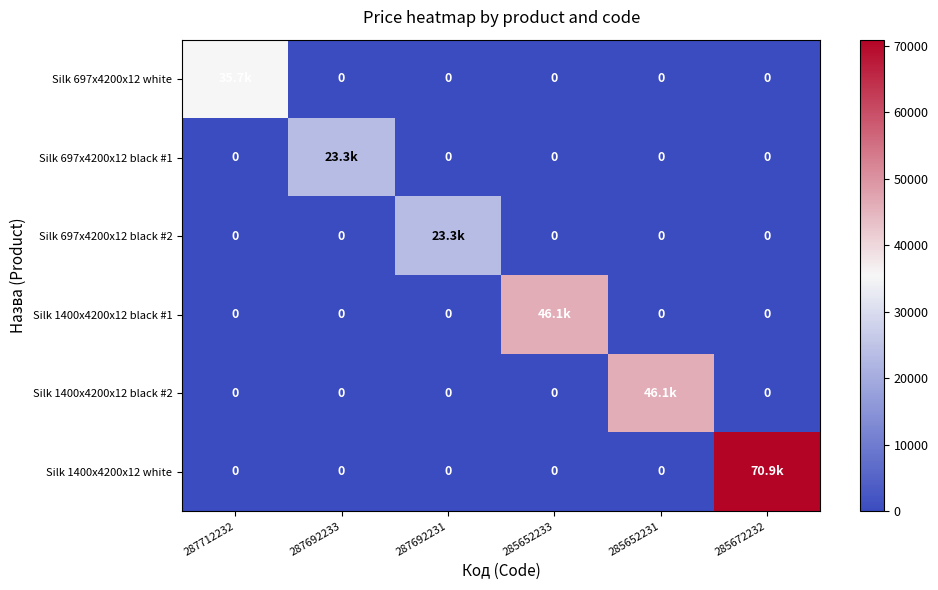

The value of Silk 1400x4200x12 black #1 at 287712232 is 30735.1. True or false?

False